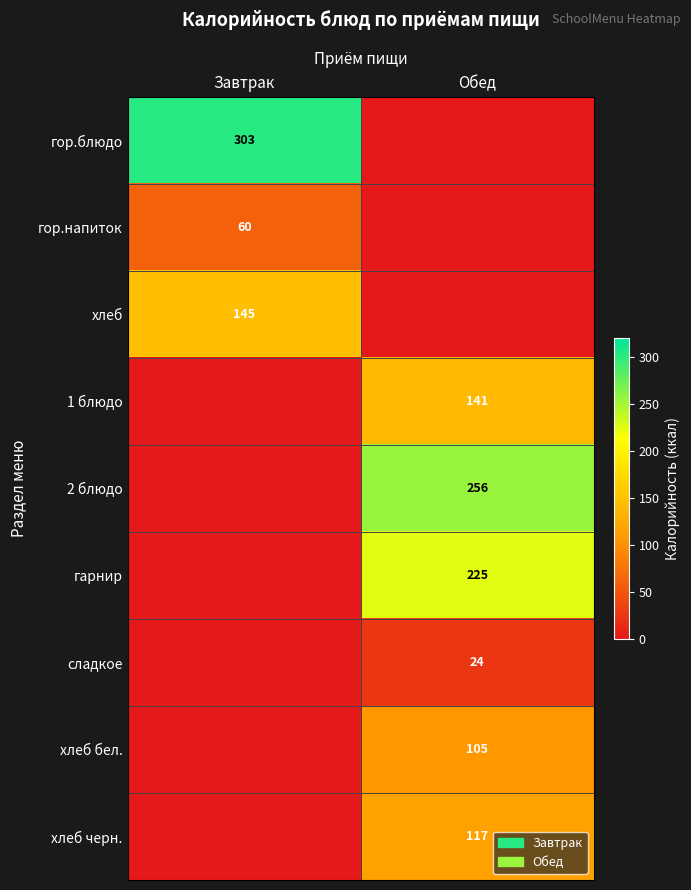

Is the value of хлеб черн. at Обед greater than the value of сладкое at Обед?

Yes